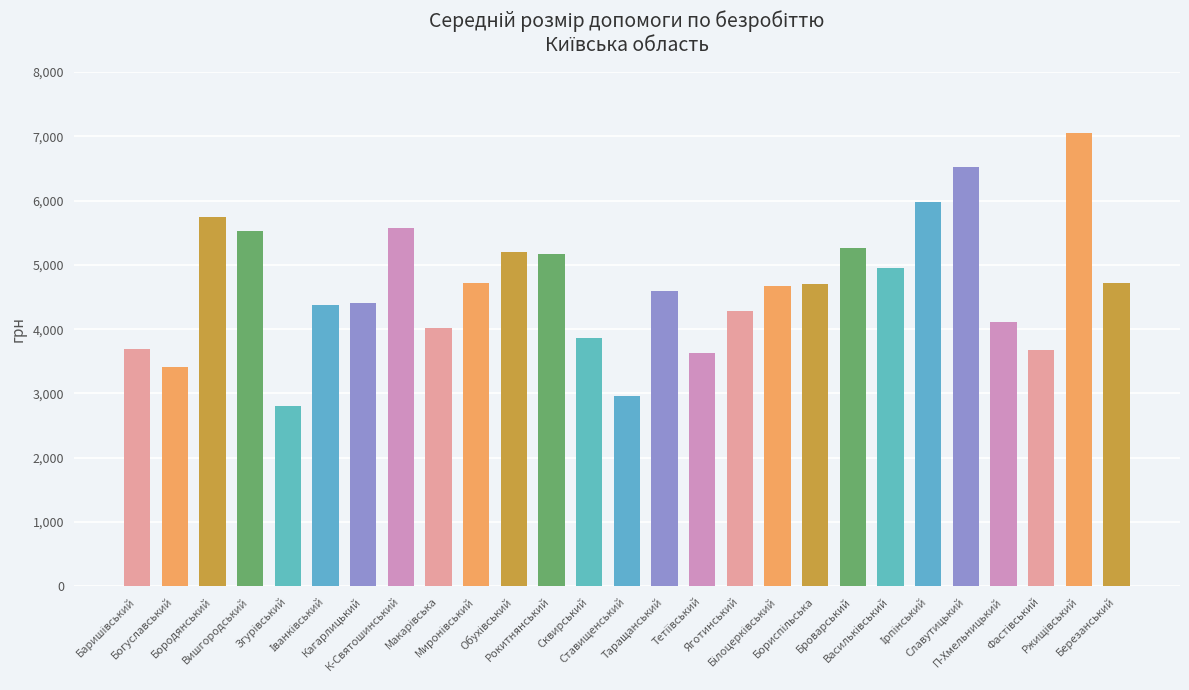

What is the difference between the maximum and minimum values?

4237